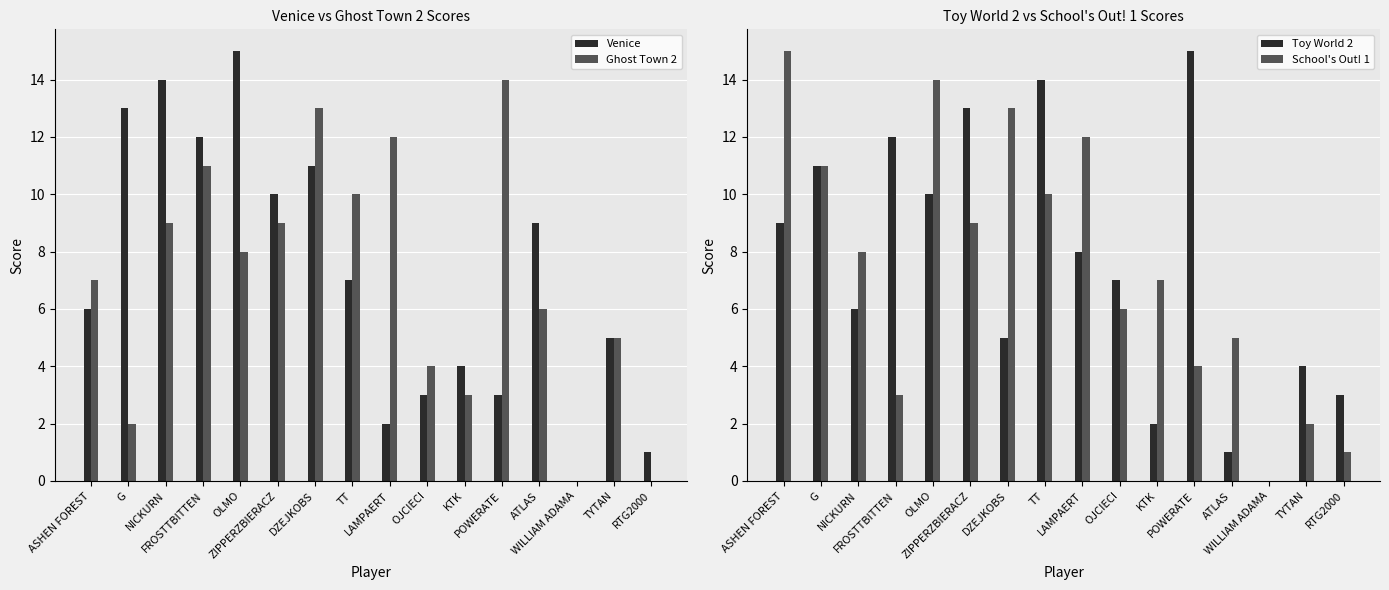

At which category is the sum across all series the highest?

OLMO